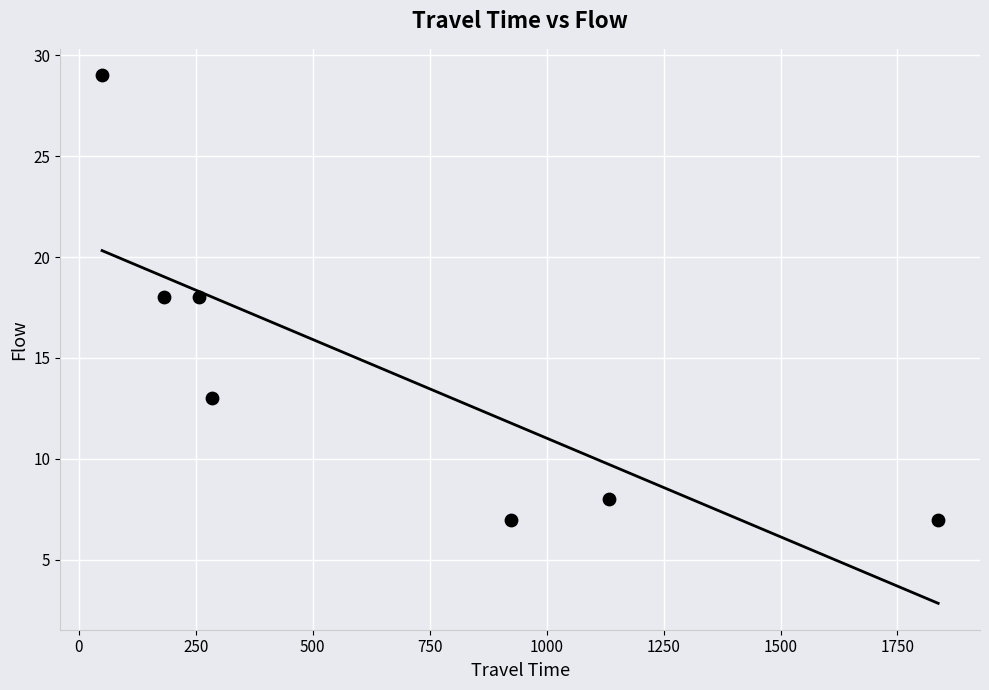

What is the average Y value?

14